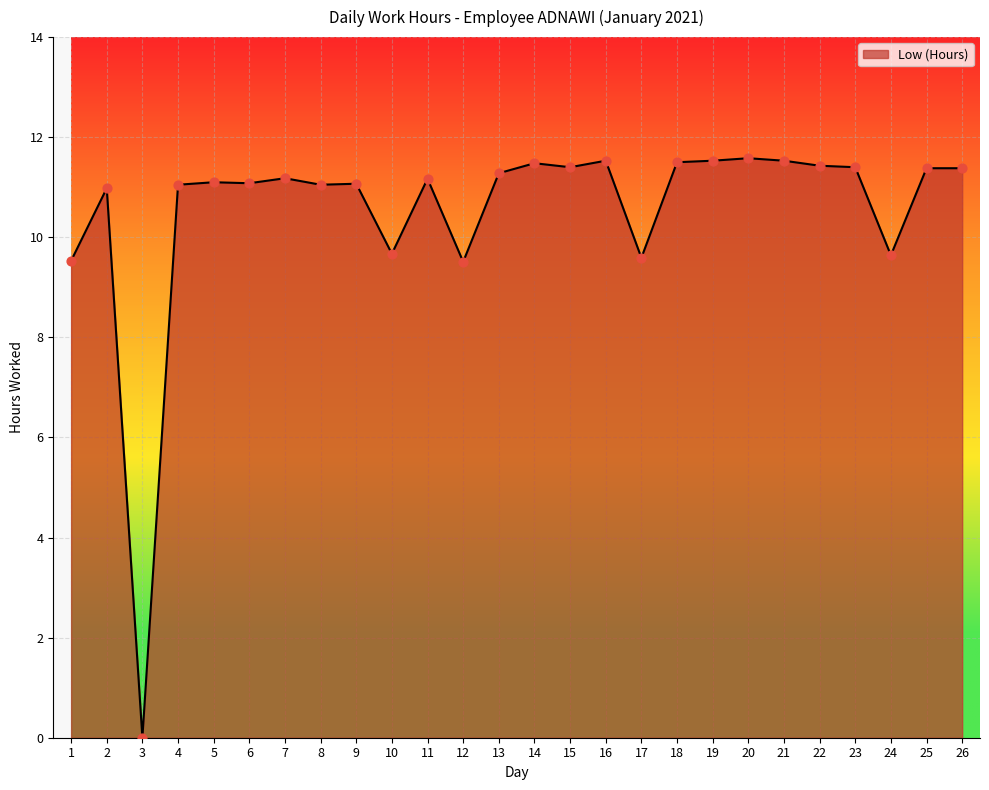

Which has a higher value, 18 or 25?

18